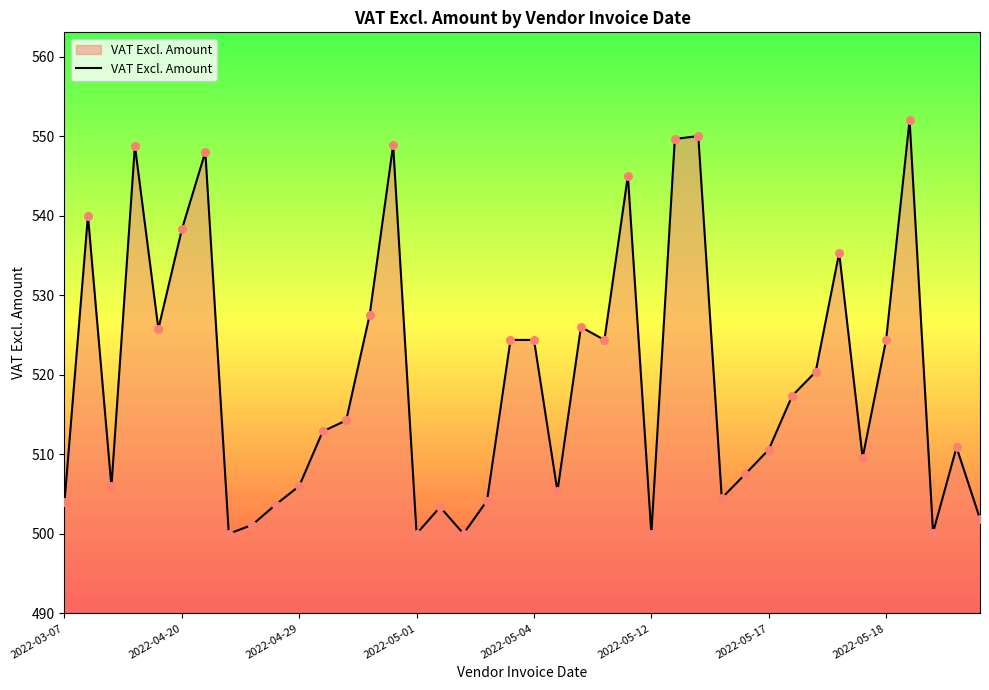

What is the smallest value displayed?

500.0